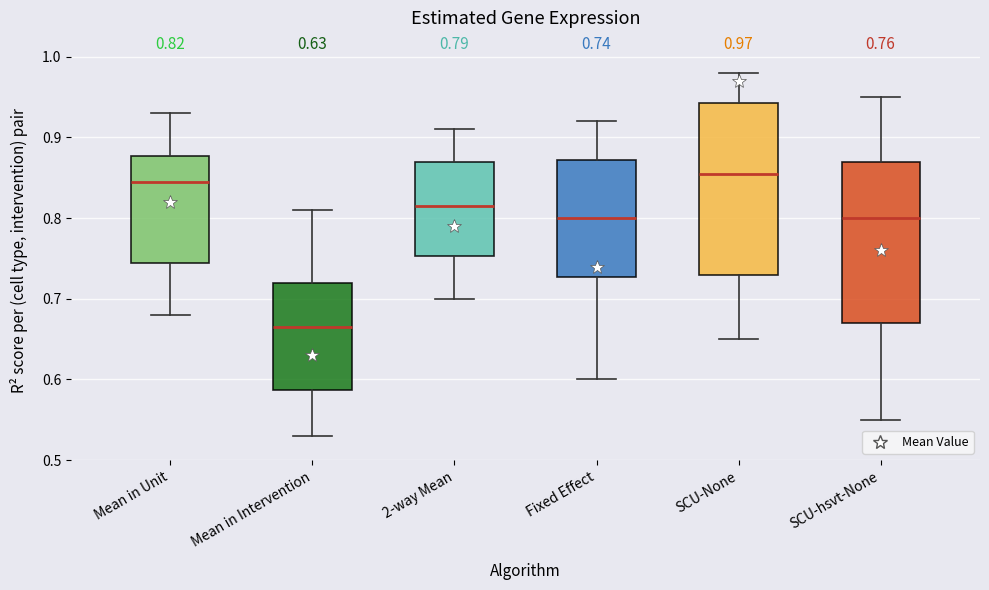

Comparing the boxes themselves (not the whiskers), which one is the tallest?

SCU-None